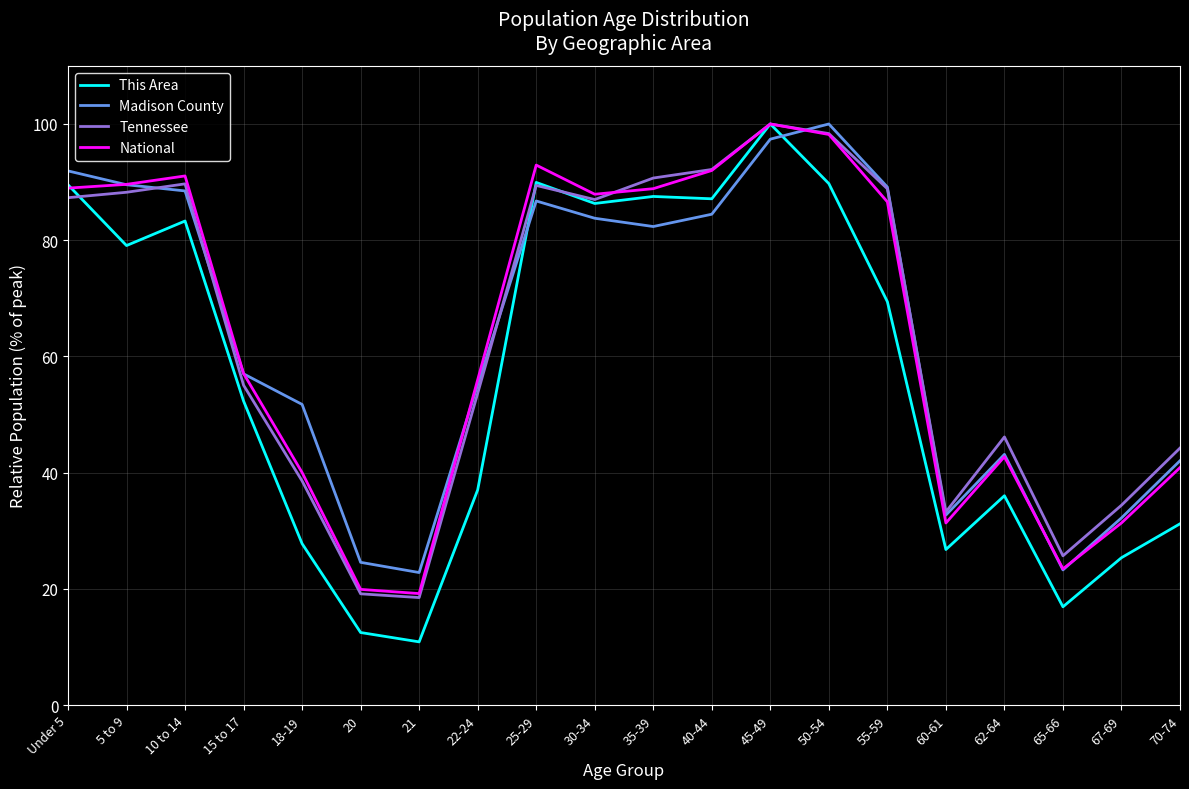

What is the difference between the maximum and minimum values in the This Area series?

89.1